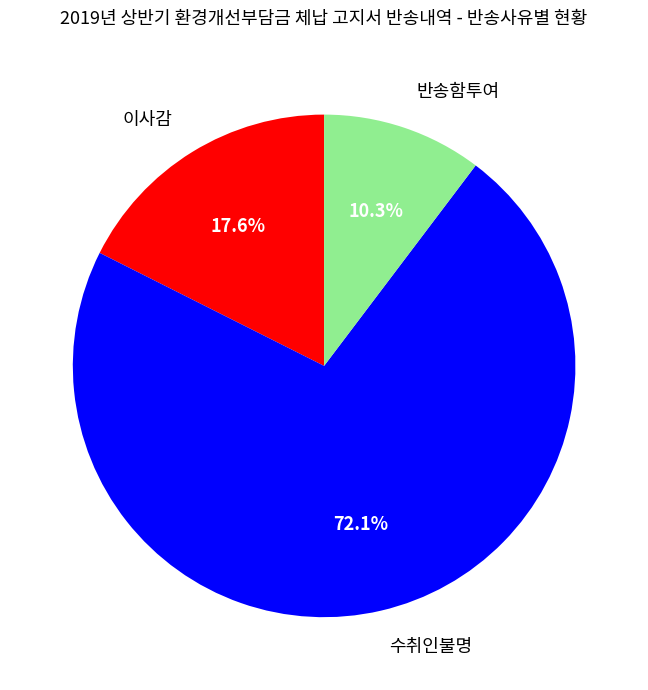

Is there any slice that represents more than half of the pie?

Yes